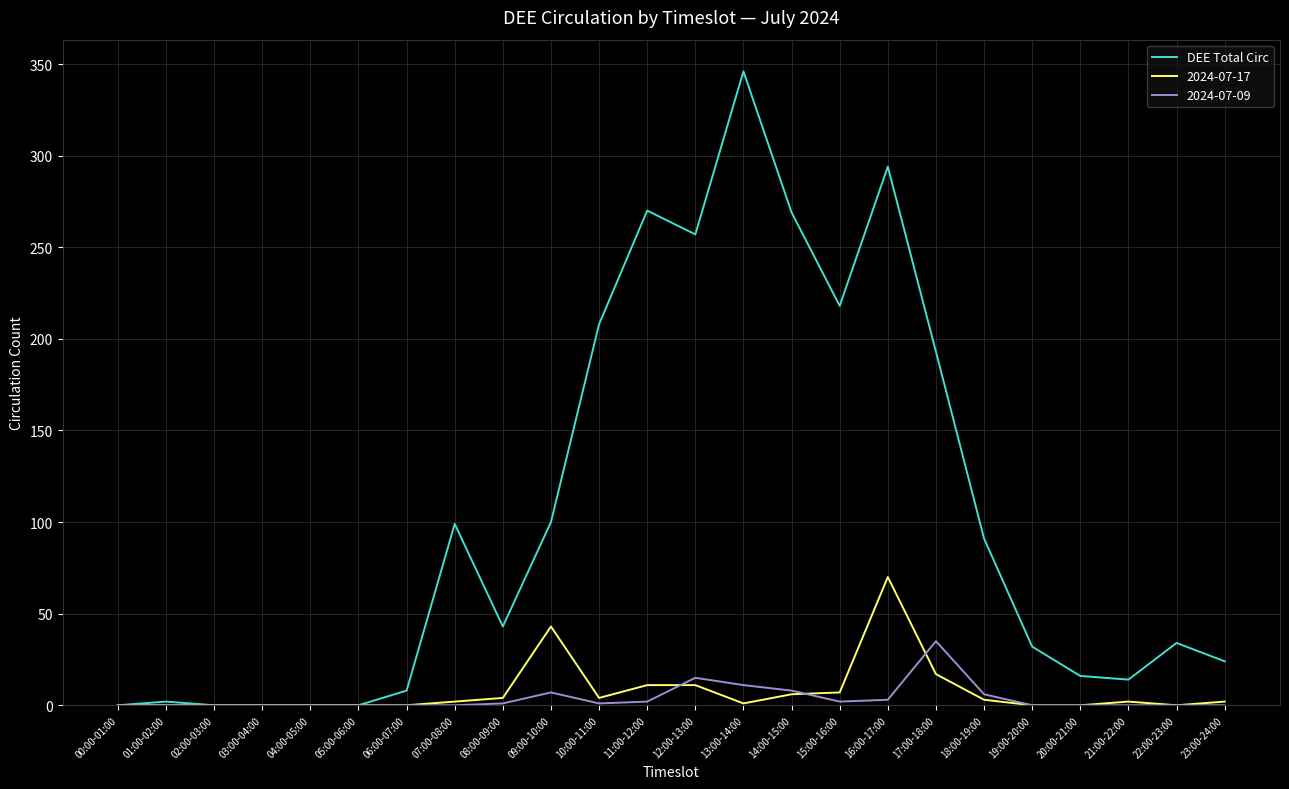

What is the maximum value shown in the chart?

346